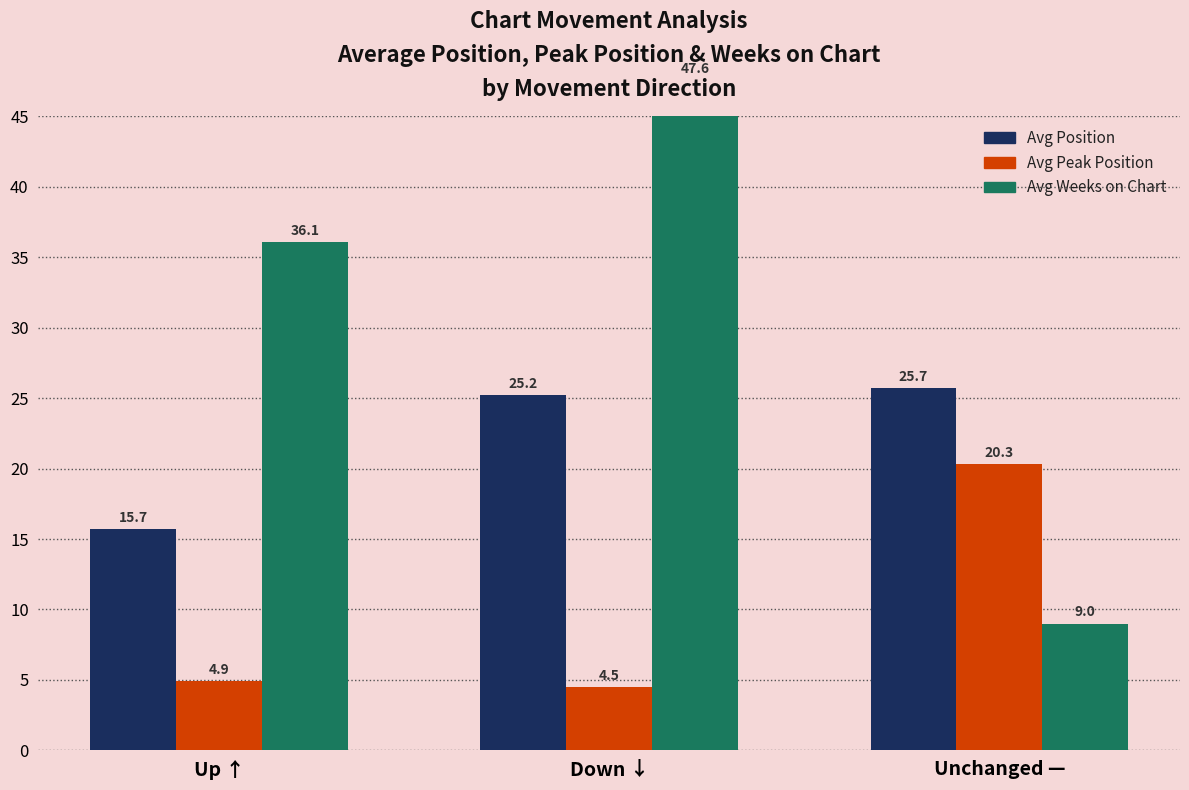

What is the value of the Avg Position bar at the 1st from the left?

15.7